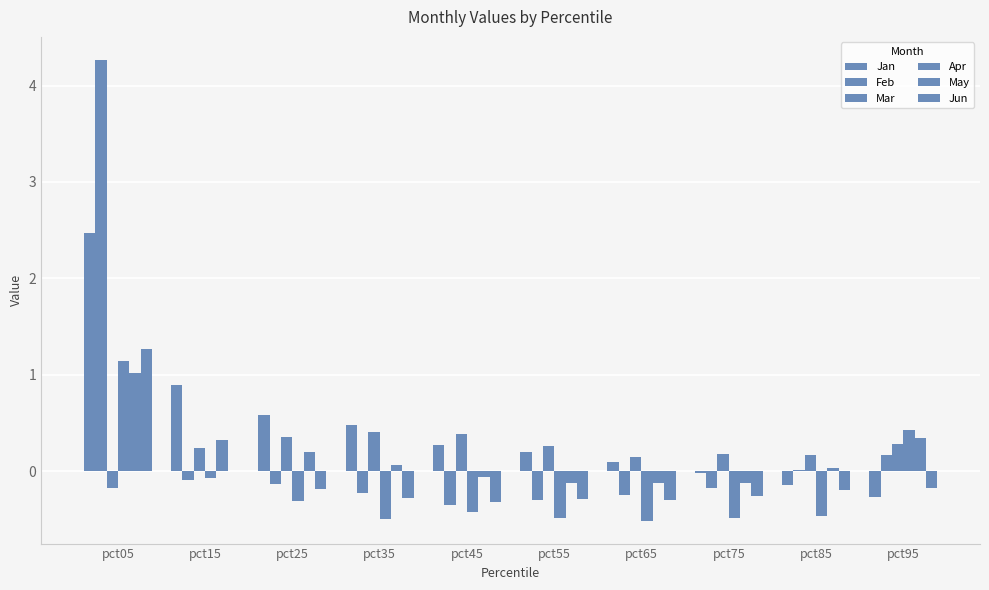

How many data points in Mar are above 0?

9